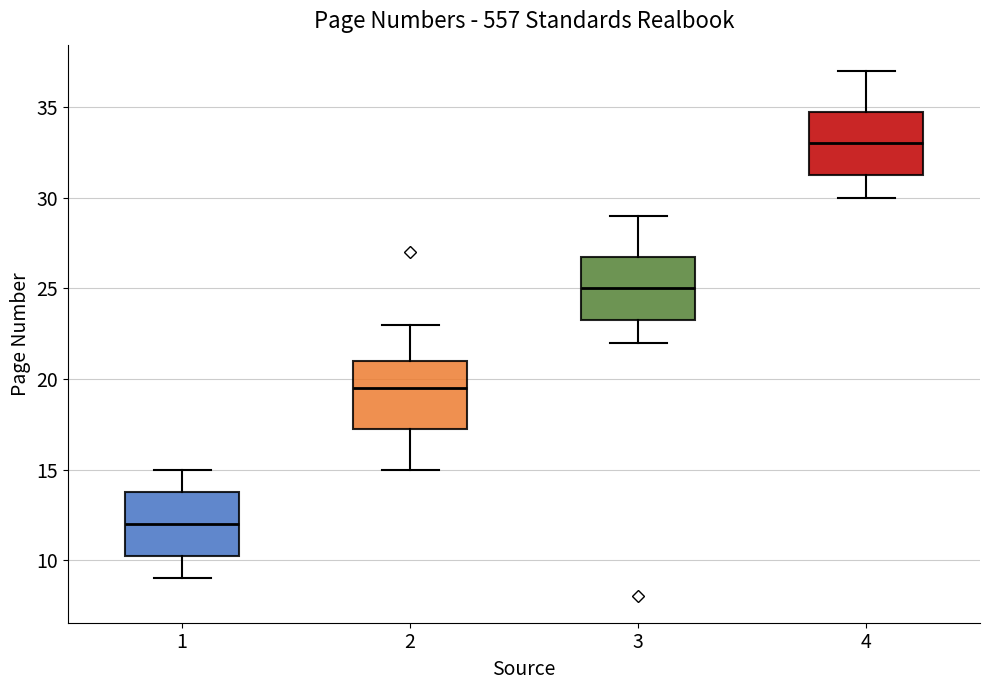

Which box's median line is the highest?

4